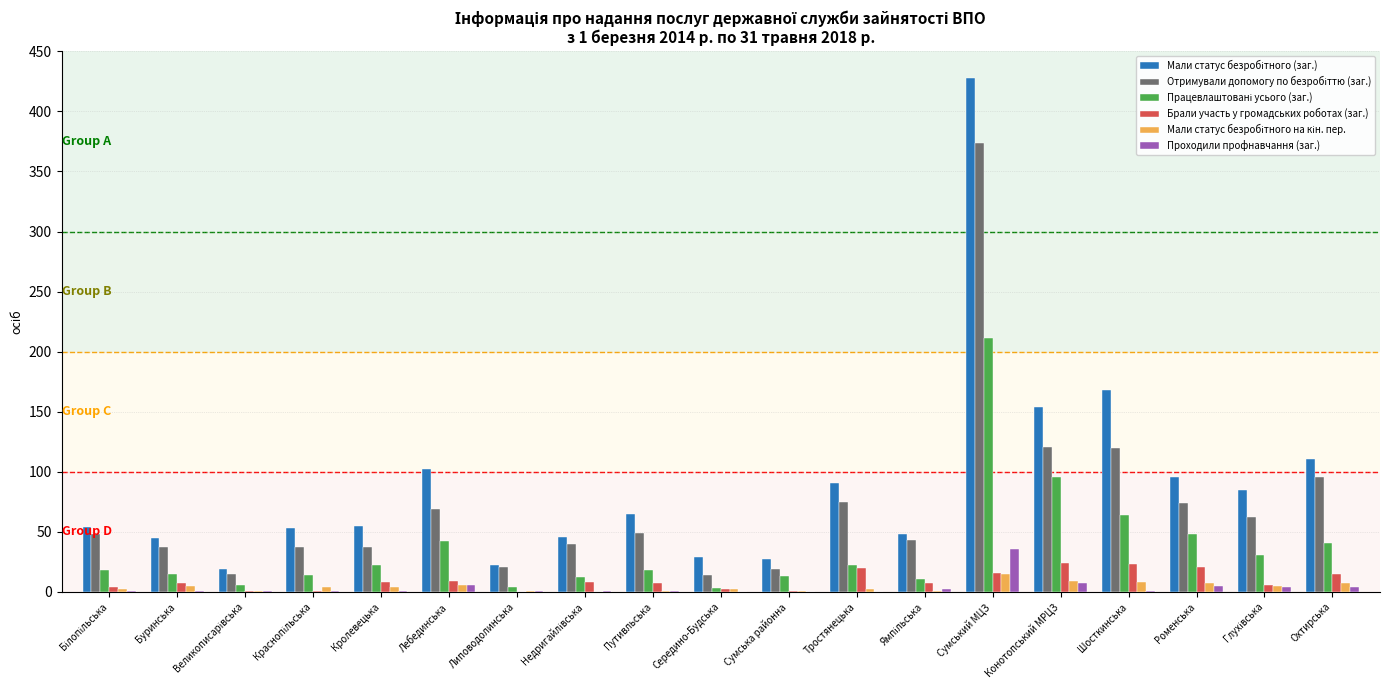

At which category is the sum across all series the highest?

Сумський МЦЗ